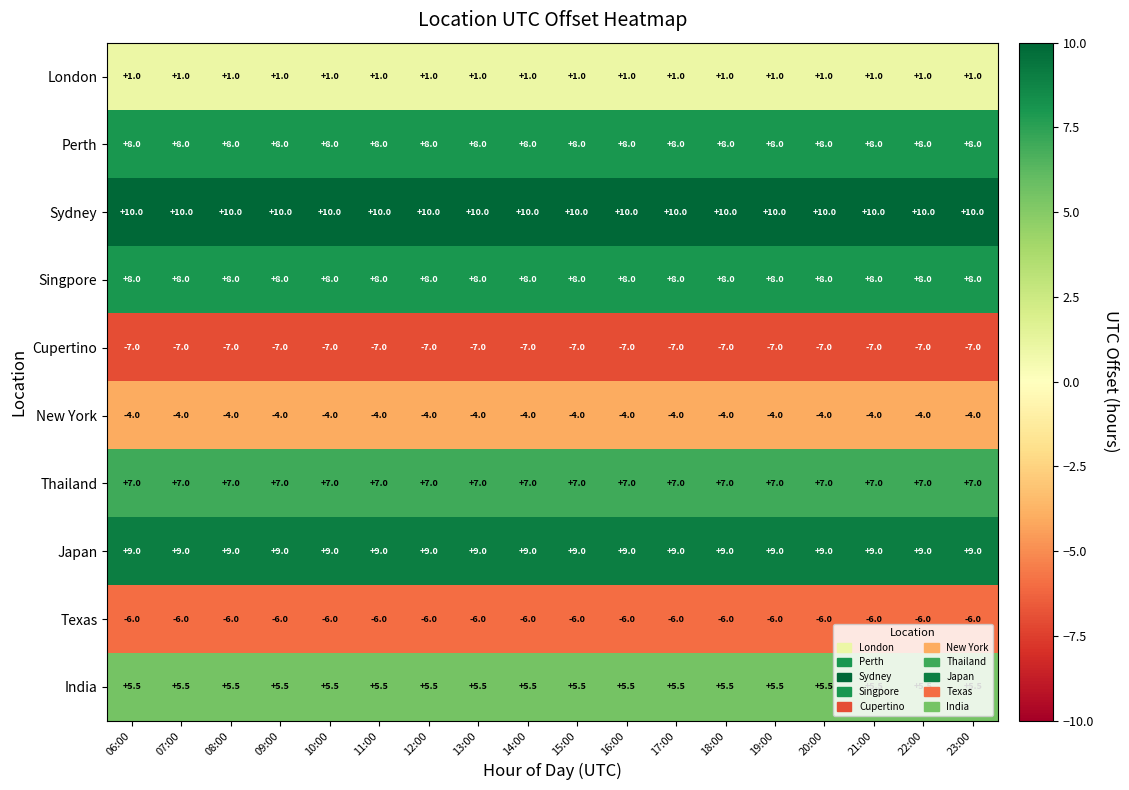

What is the difference between the highest and lowest values at 21:00?

17.0